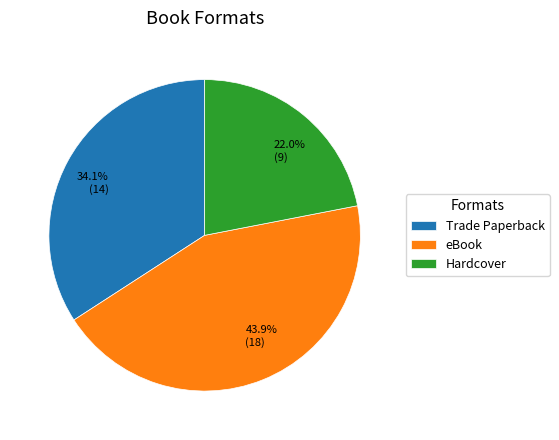

What percentage do Hardcover and Trade Paperback together represent?

56.1%